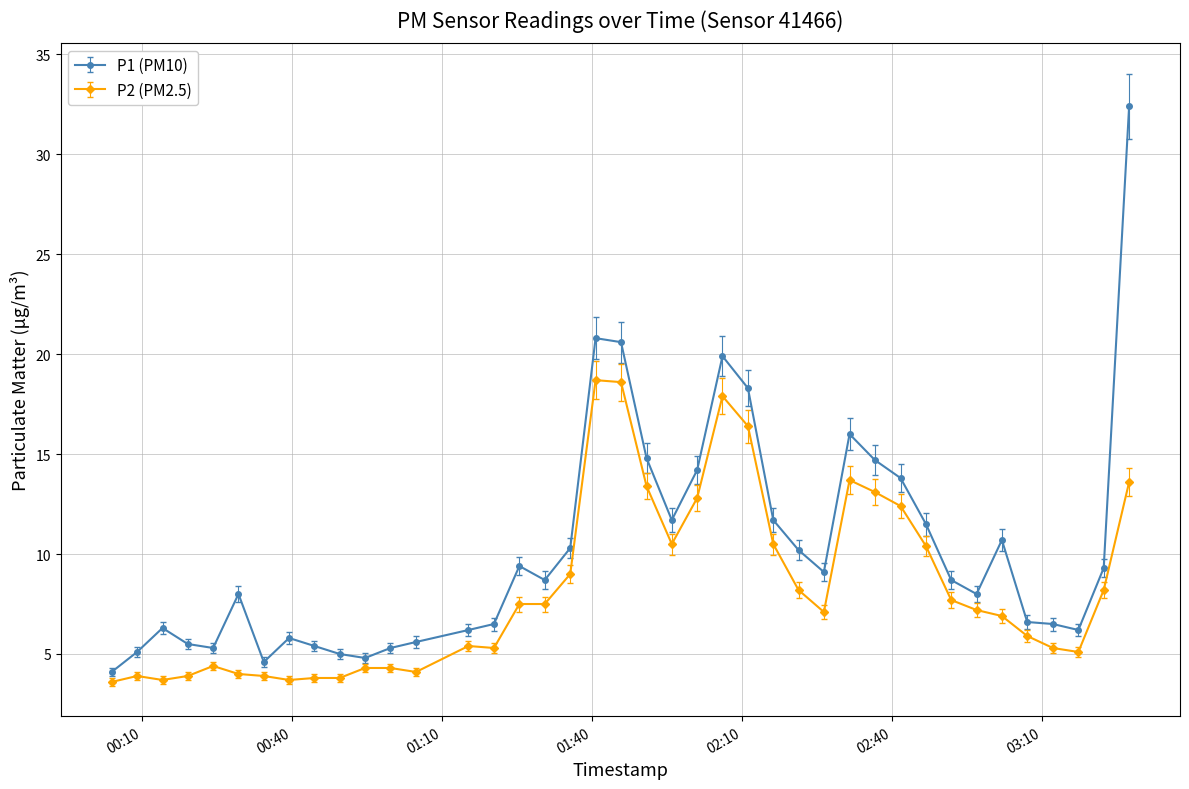

What is the difference between the second highest and minimum values in the P1 (PM10) series?

16.7